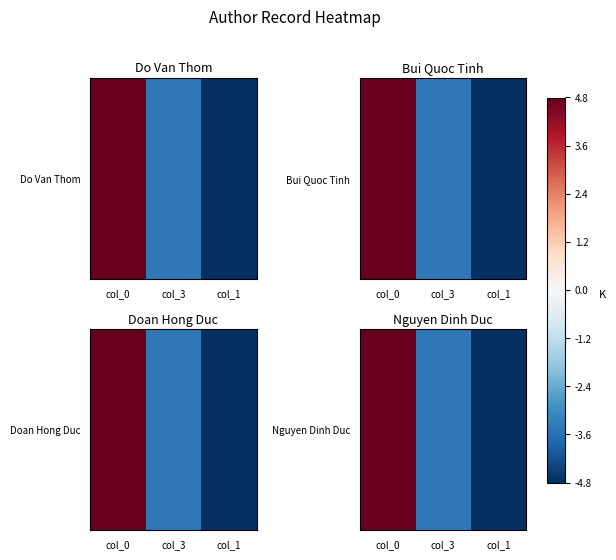

Reading right to left, transcribe all the data shown in this chart.

-4.8	-3.4	4.8